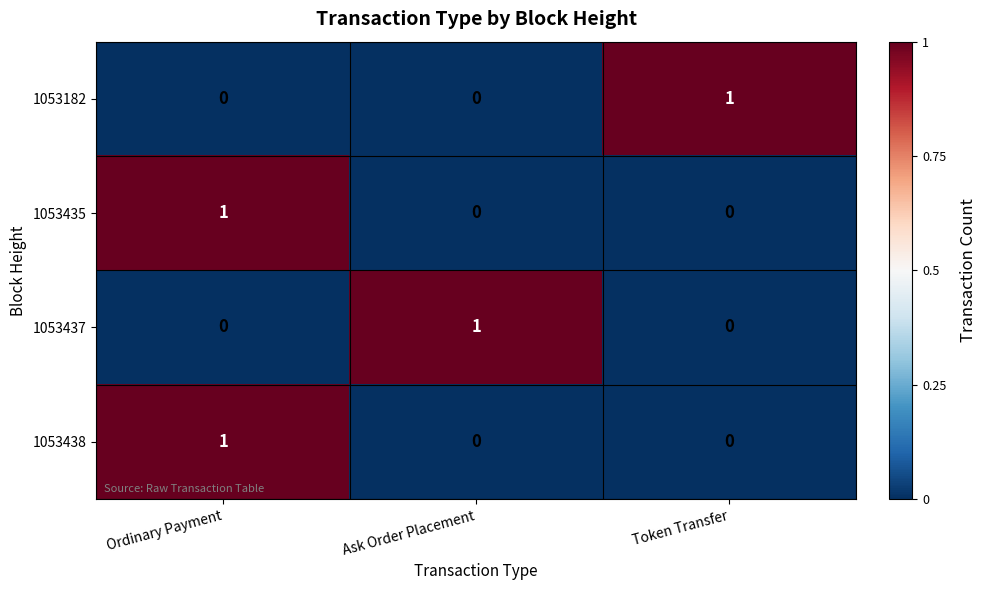

The value of 1053438 at Ordinary Payment is 1. True or false?

True